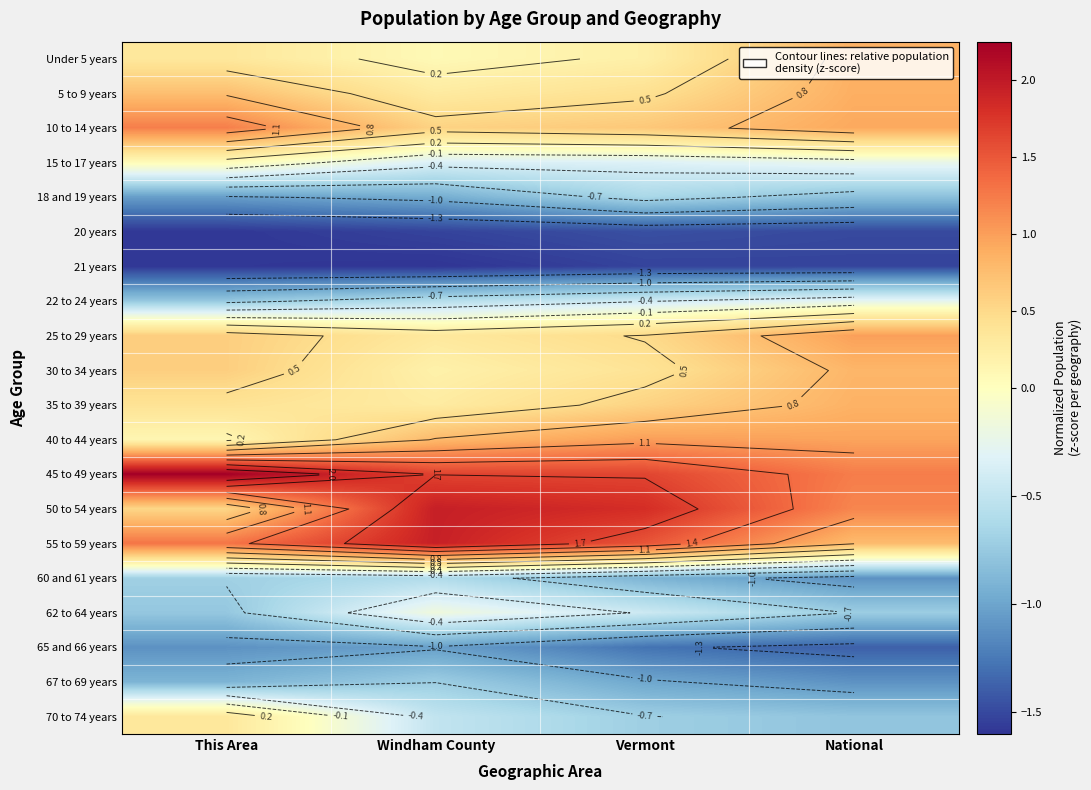

At how many categories does at least one series exceed 2?

1